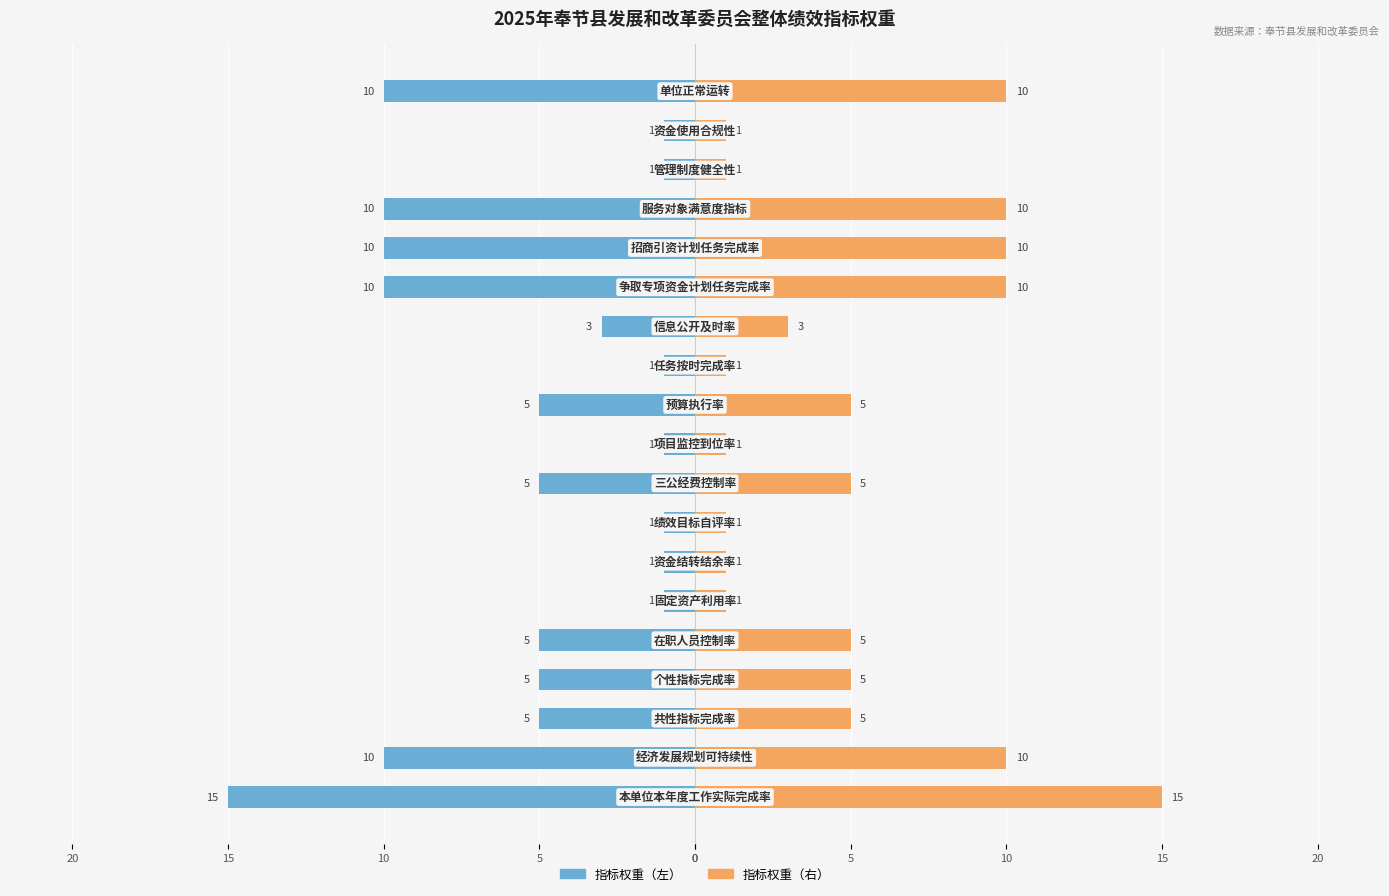

Rank the series at 16 from lowest to highest value.

指标权重（左）, 指标权重（右）